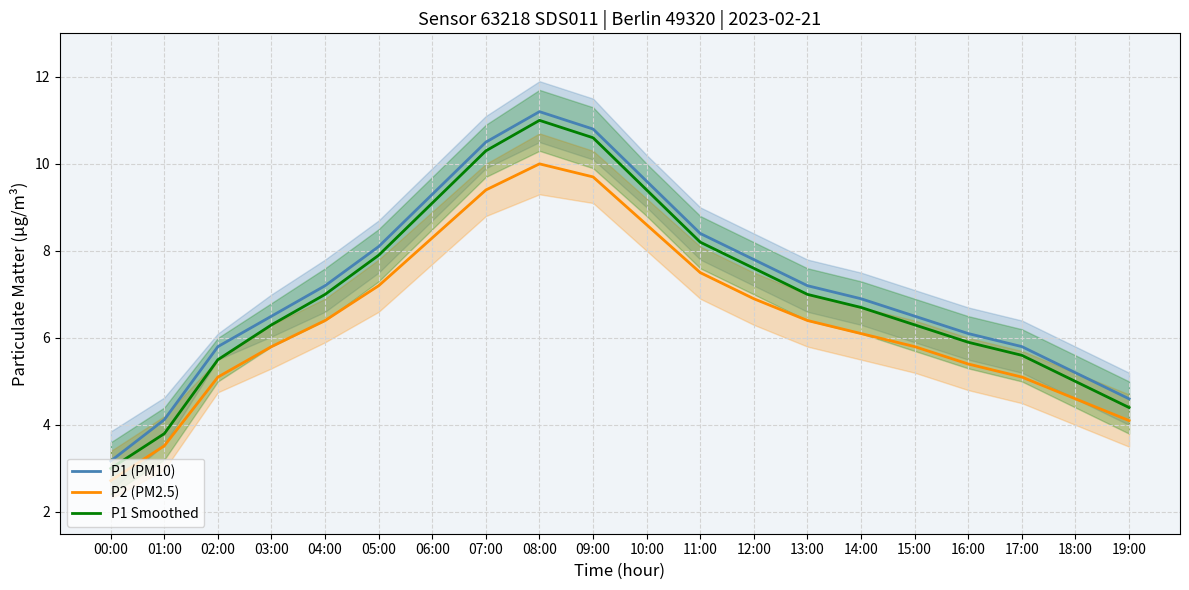

What is the sum of the P1 Smoothed values at 04:00 and 00:00?

10.0